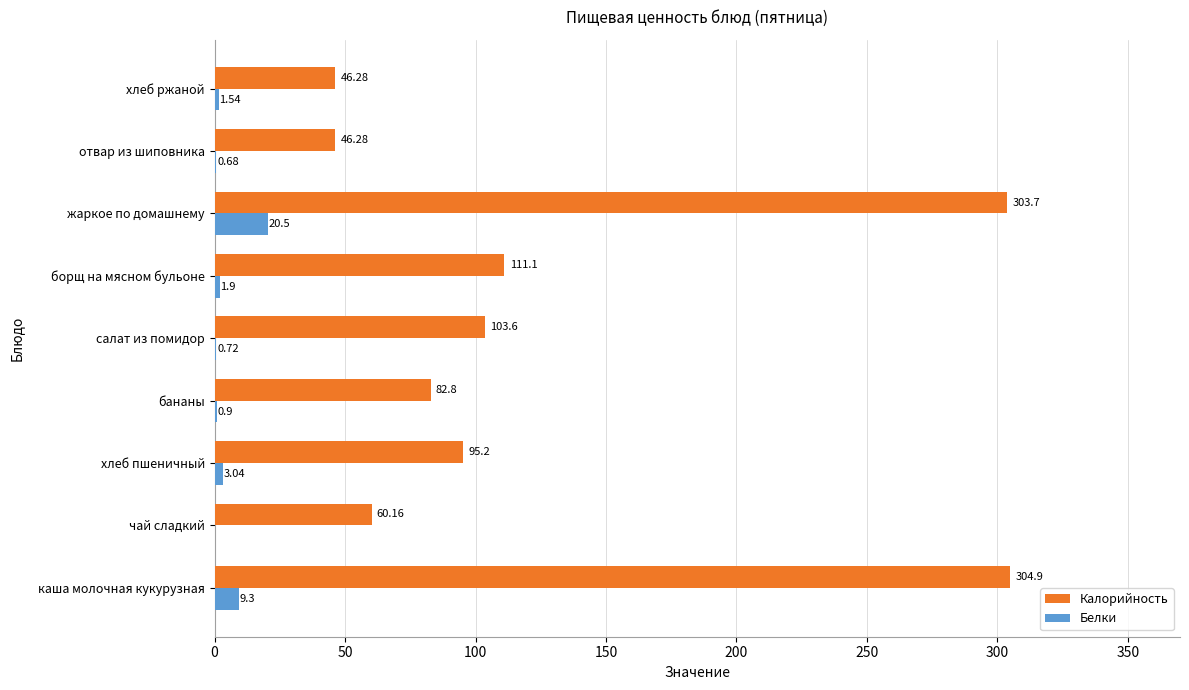

What is the sum of the Калорийность values at отвар из шиповника and жаркое по домашнему?

350.0